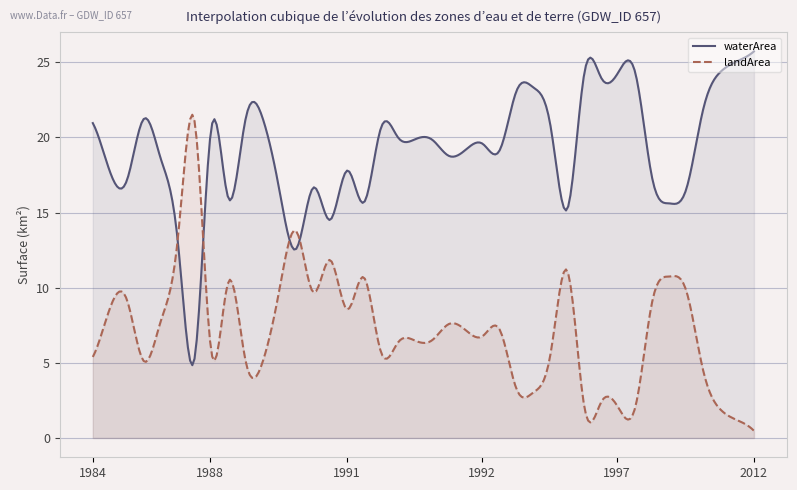

Which series has the widest spread of values?

landArea